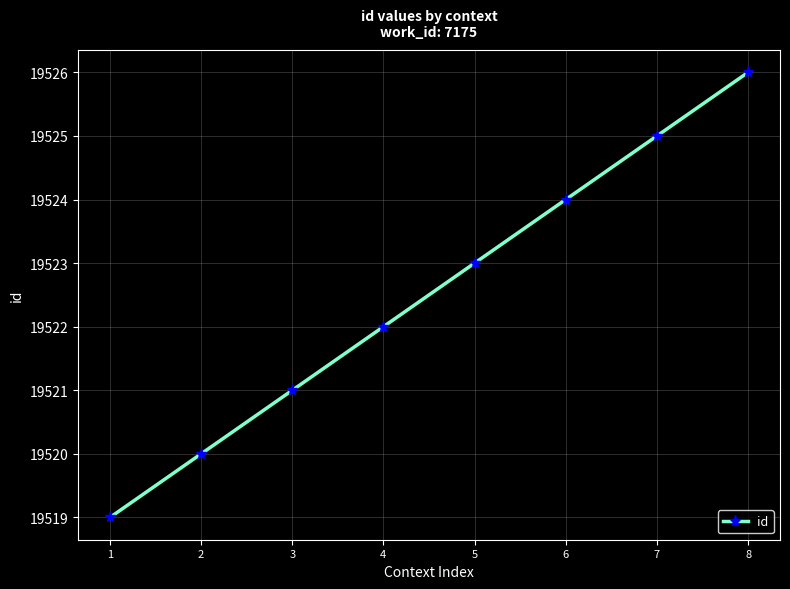

What value does the data have at 2?

19520